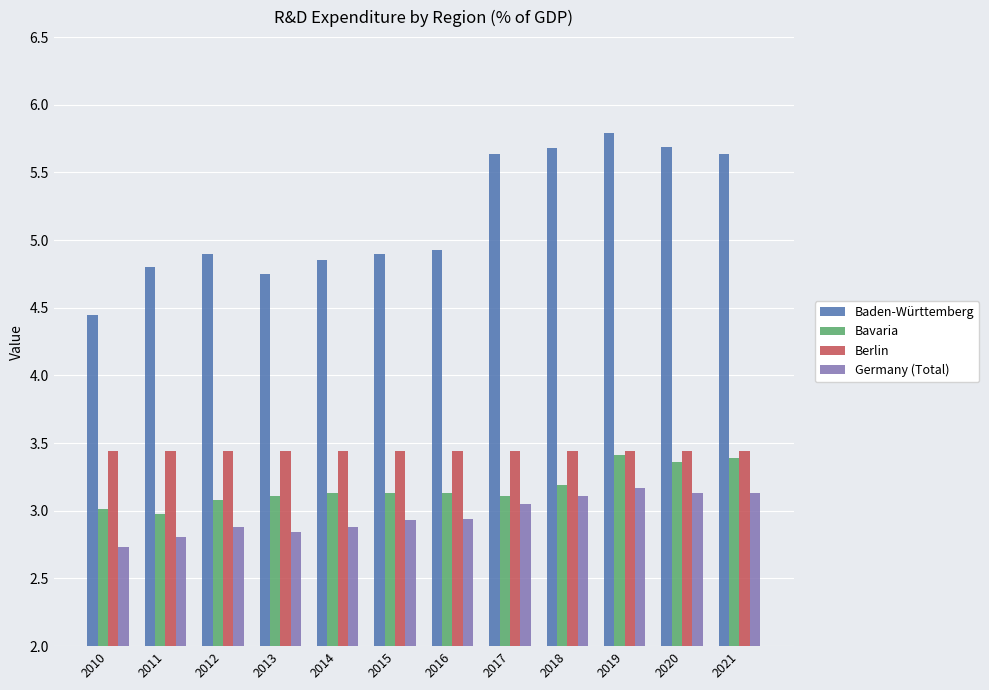

Rank the series at 2020 from highest to lowest value.

Baden-Württemberg, Berlin, Bavaria, Germany (Total)